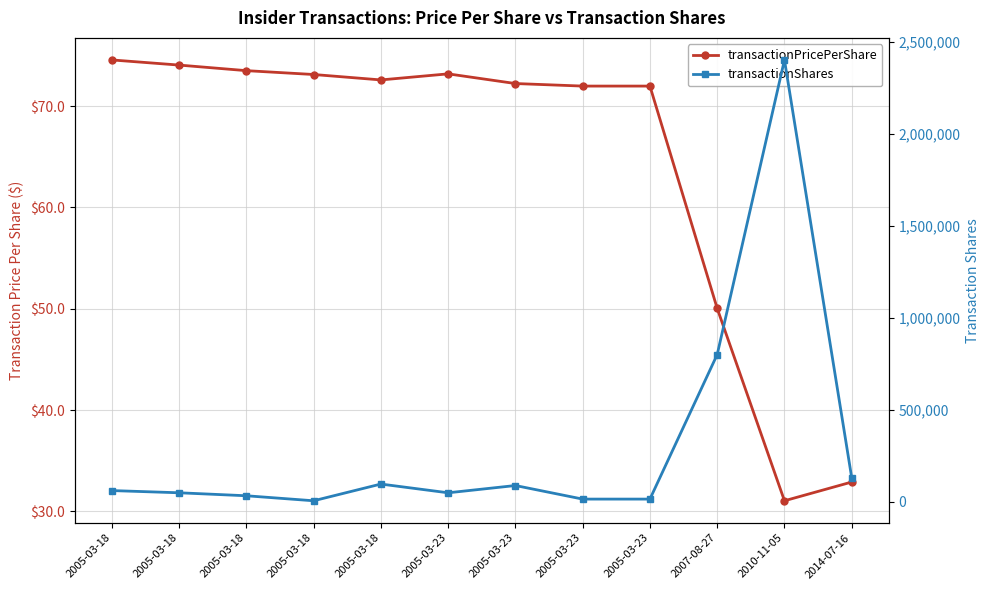

Reading right to left, list all the values displayed in this chart.

transactionPricePerShare: 32.9	31.0	50.0	72.0	72.0	72.2	73.2	72.6	73.1	73.5	74.1	74.6
transactionShares: 130782.0	2400000.0	800000.0	15100.0	15100.0	88800.0	49300.0	96800.0	6000.0	33200.0	49400.0	61400.0